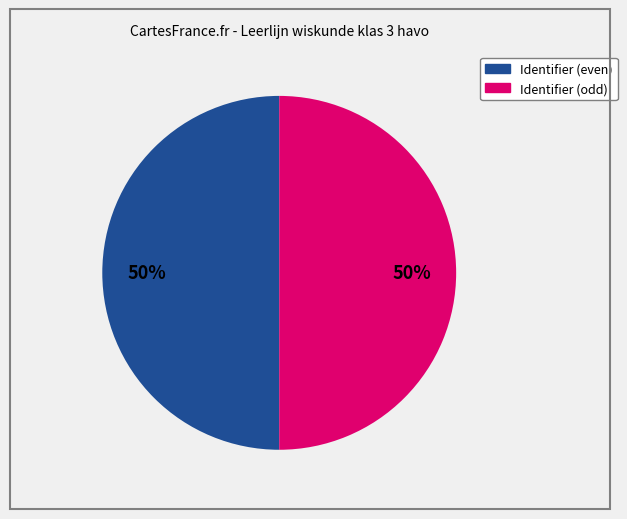

How many slices are in this pie chart?

2